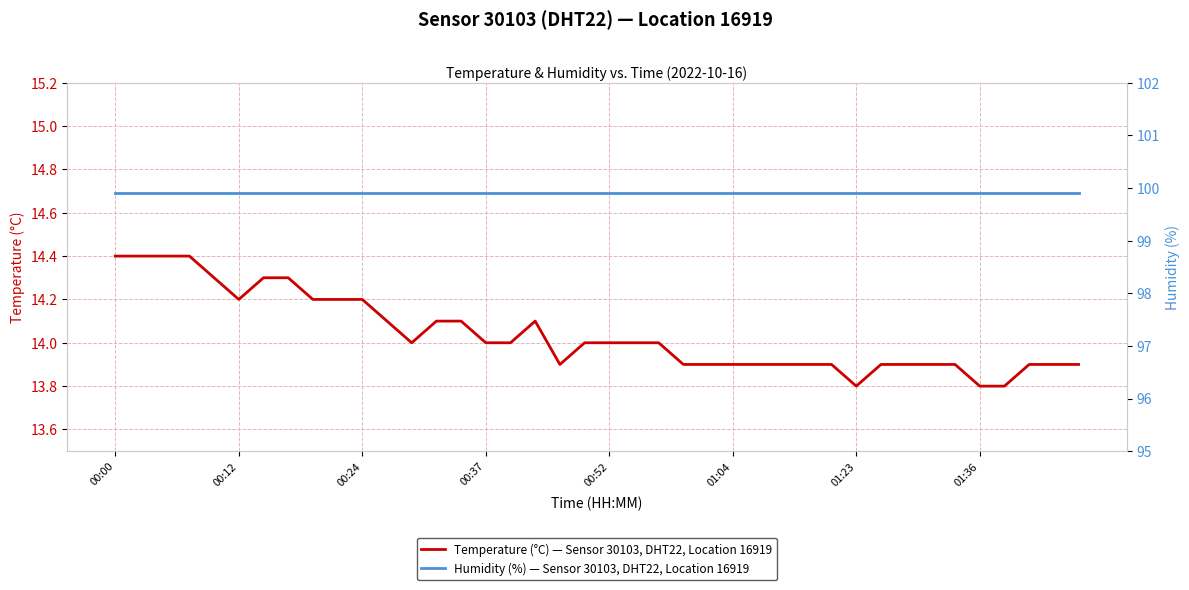

What position from the right is 19?

21